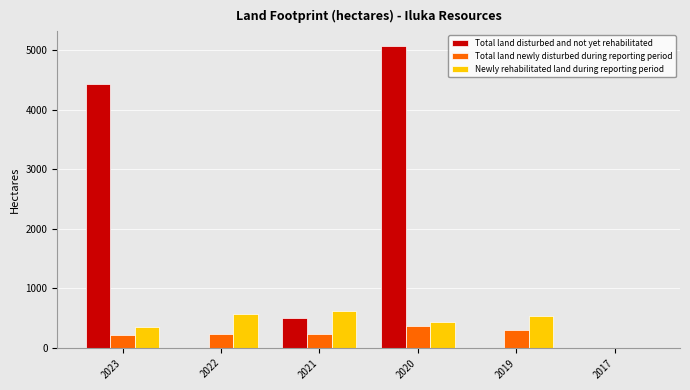

Which category has the highest value across all series?

2020